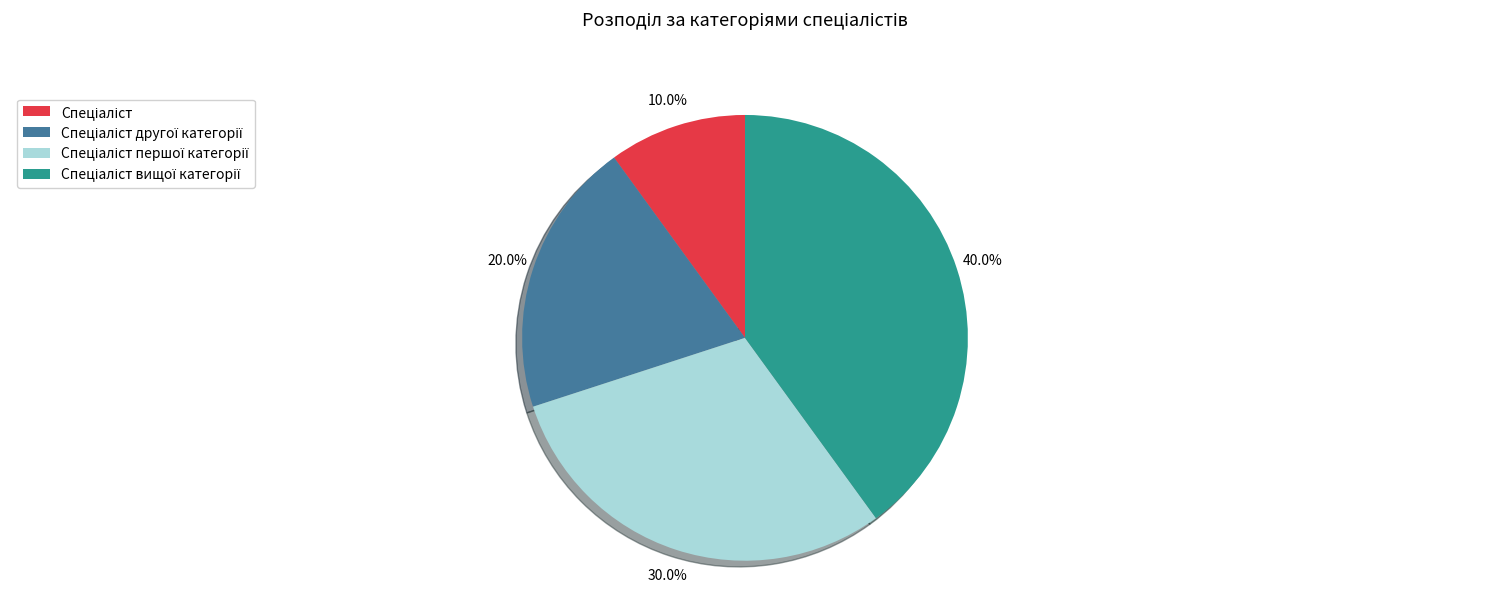

Does any single category account for the majority?

No